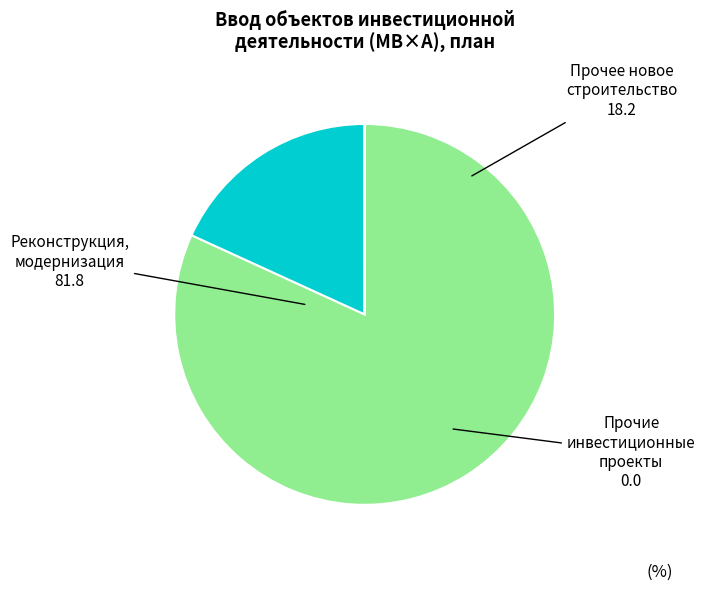

What is the majority slice?

Реконструкция, модернизация